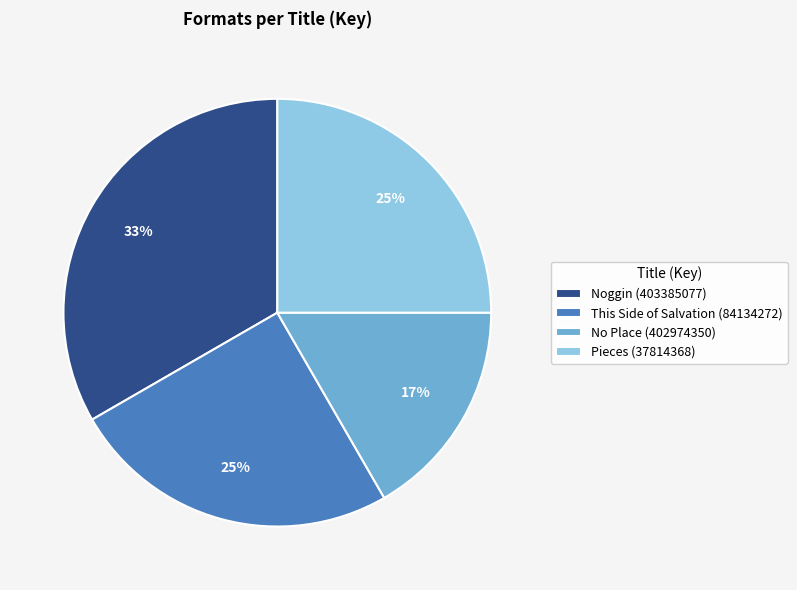

Does any single category account for the majority?

No